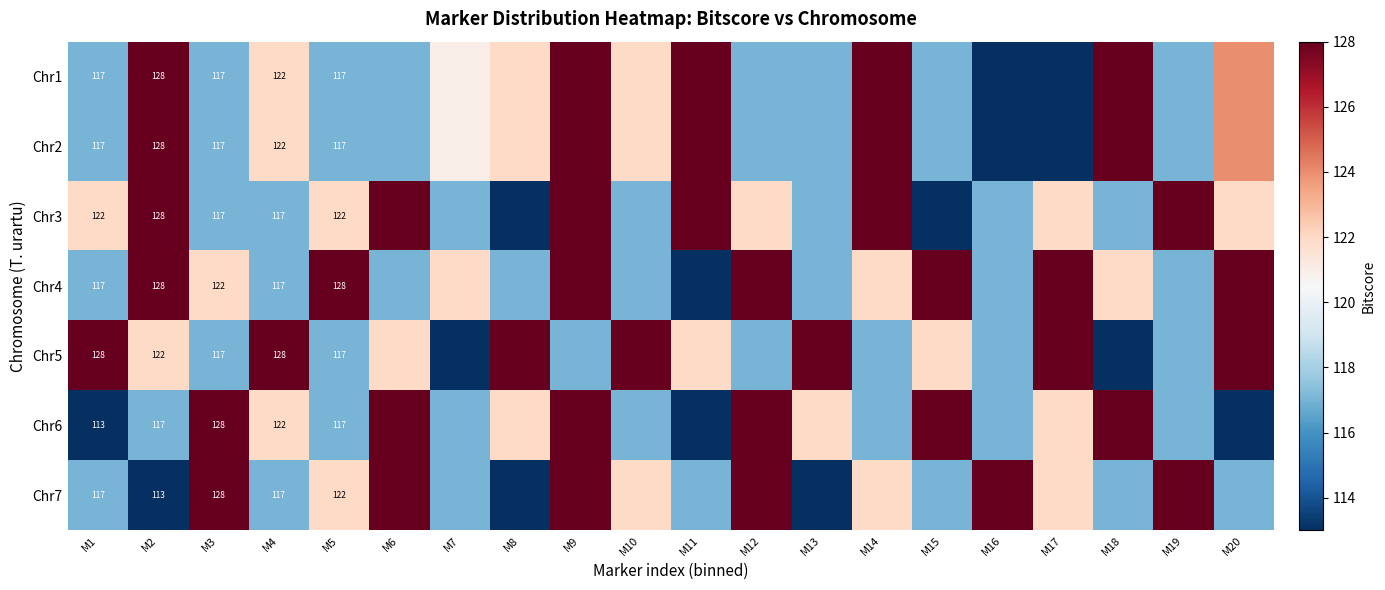

Count the number of categories in the chart.

20